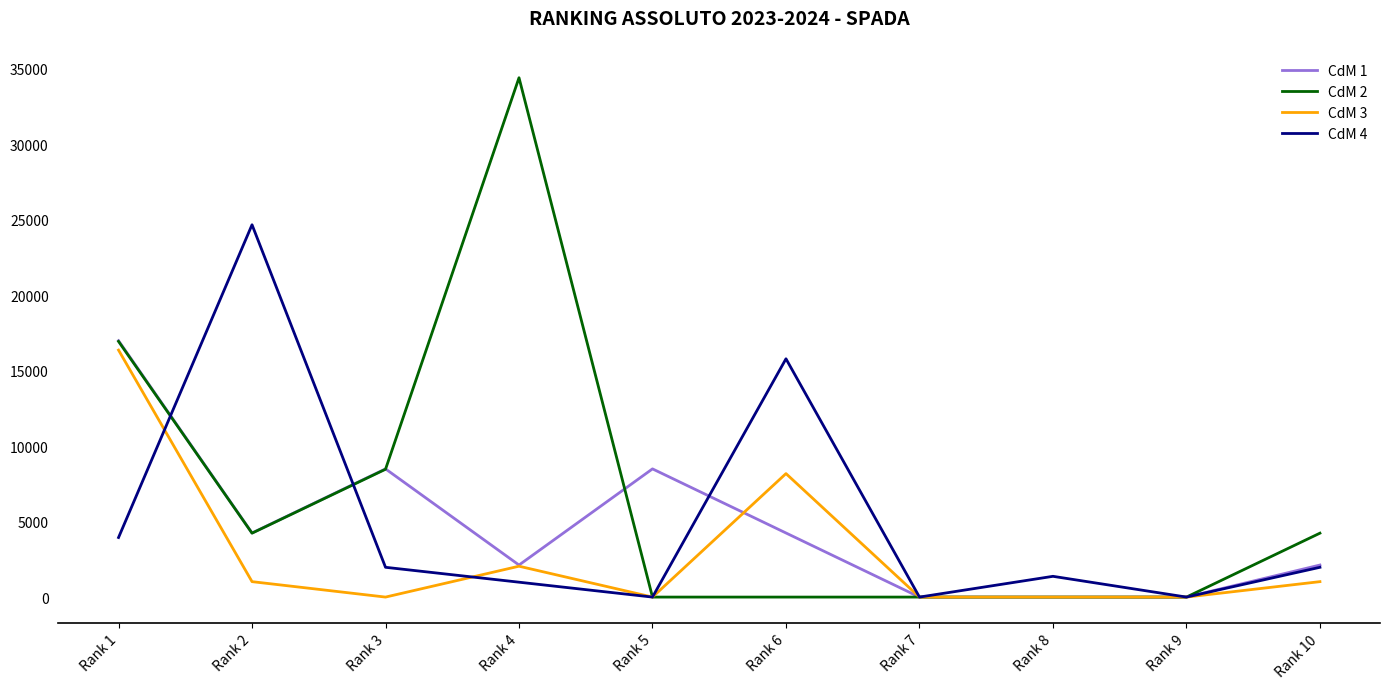

What are all the series names shown in the legend?

CdM 1, CdM 2, CdM 3, CdM 4